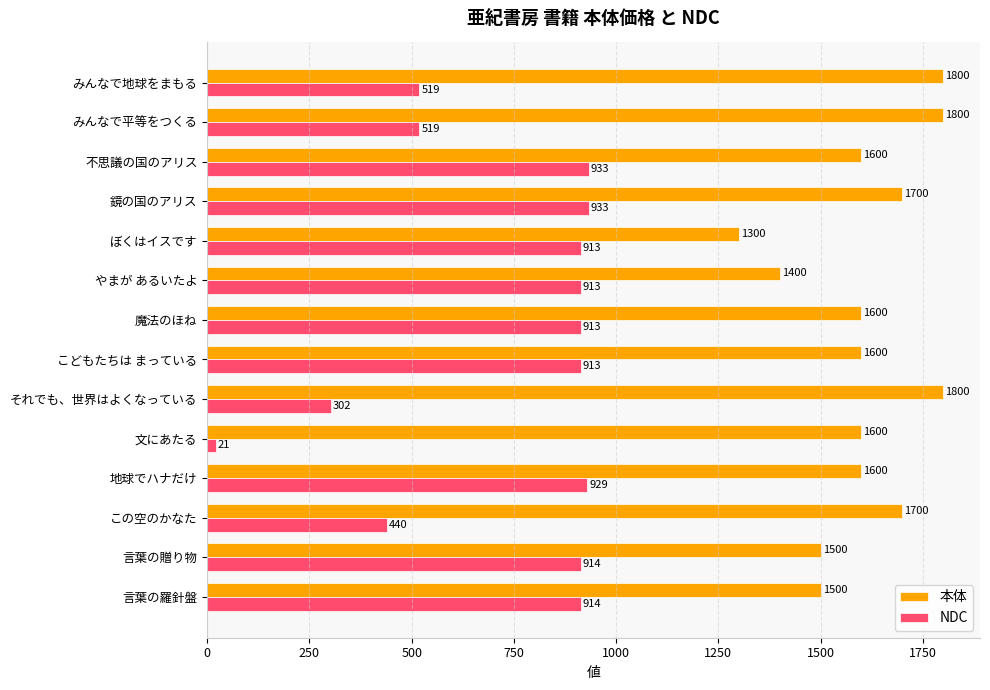

How many series are shown in this chart?

2